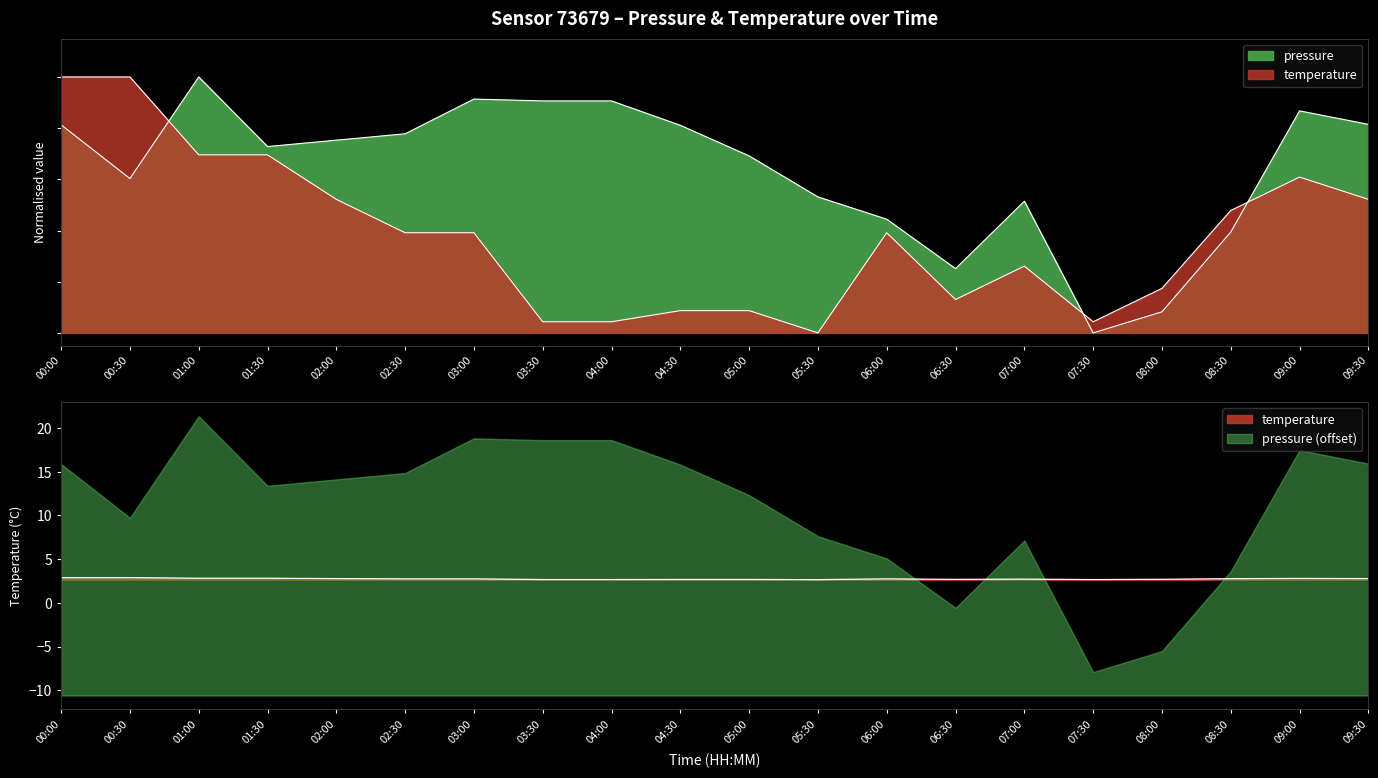

How many series are shown in this chart?

2